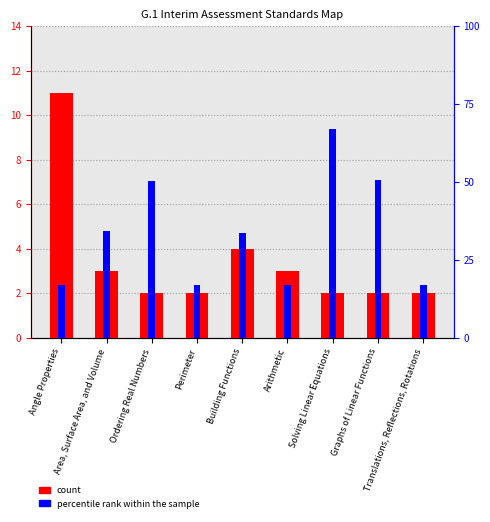

At Area, Surface Area, and Volume, list the series in order from largest to smallest.

percentile rank within the sample, count